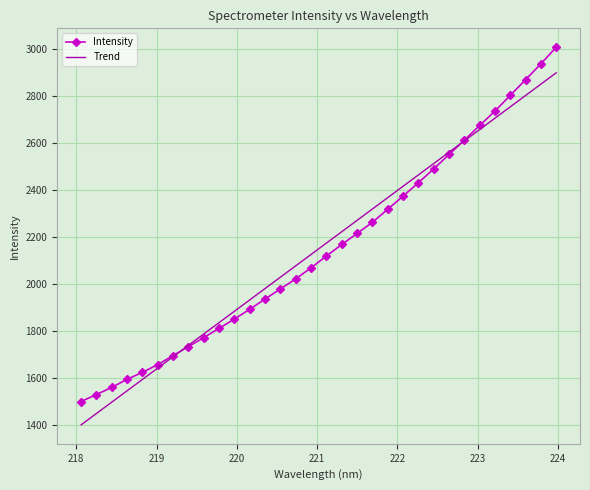

True or false: Trend has more than 1 points higher than both neighbors.

False